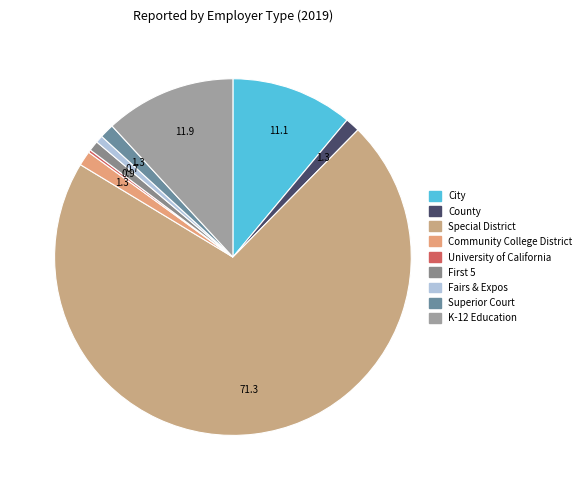

Is it true that Community College District is 11% of the pie?

False